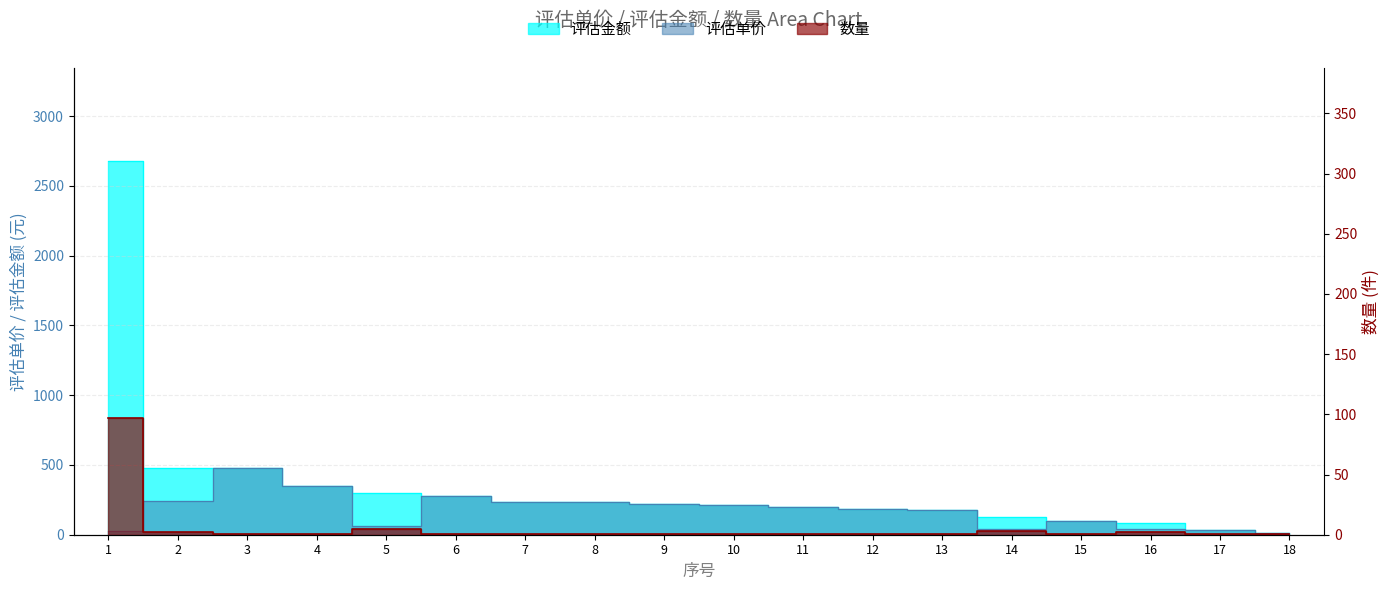

List the series in order of their peak value, highest first.

评估金额, 评估单价, 数量